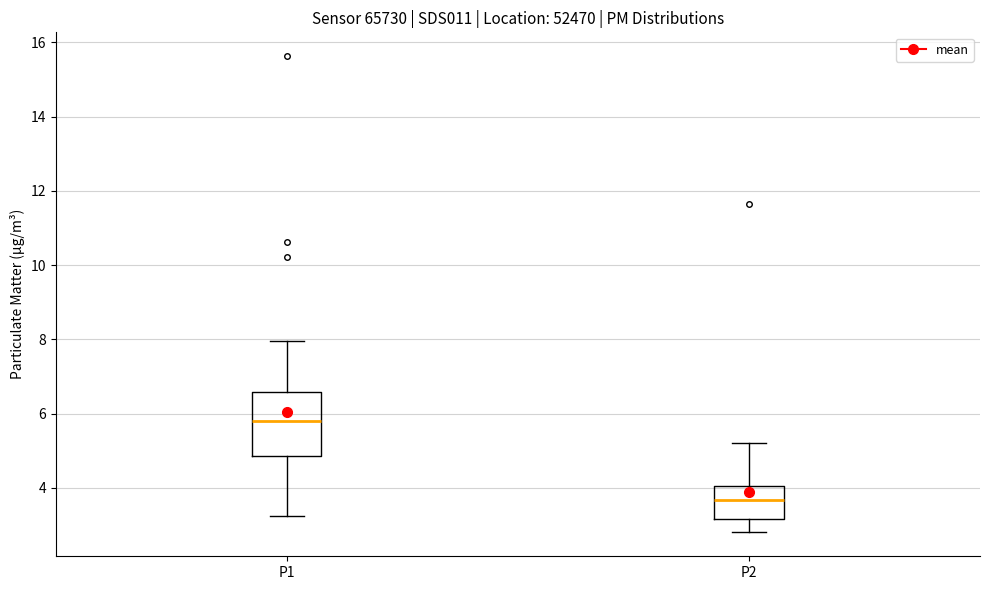

Which box is the tallest, from its lower edge to its upper edge?

P1